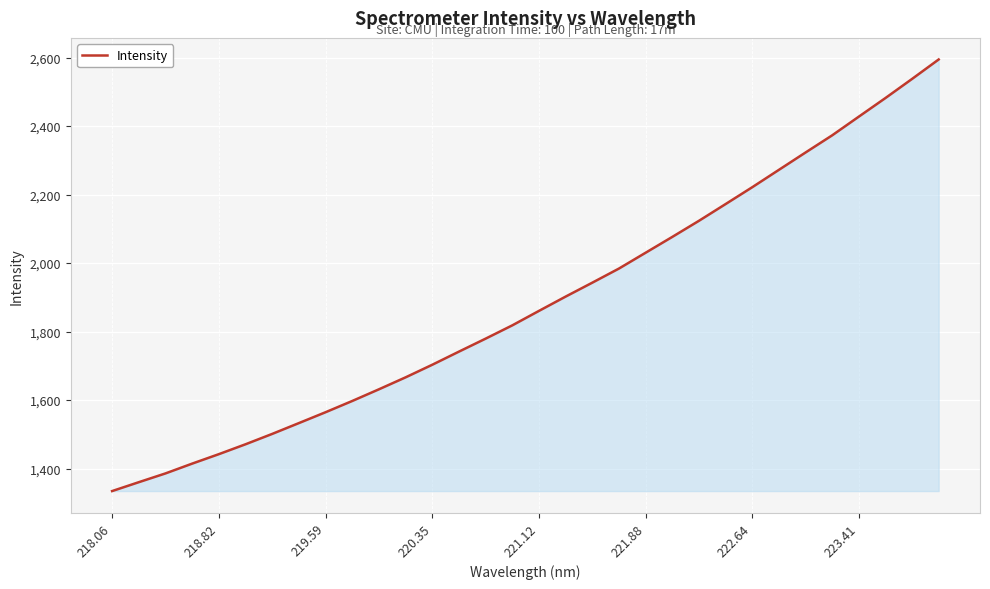

What is the greatest value displayed?

2594.7